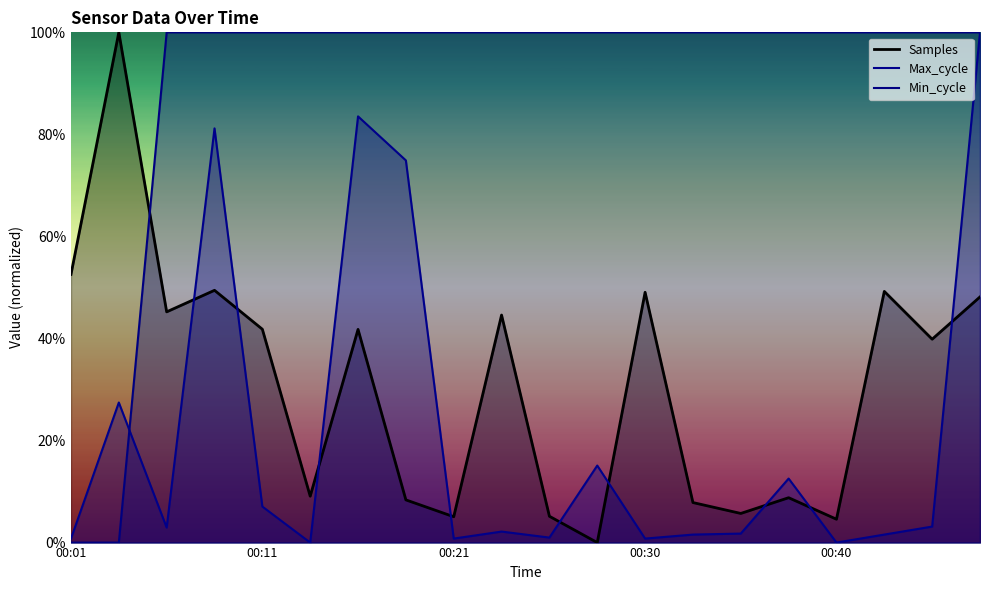

The Samples series shows 5.1 at 00:21. True or false?

True